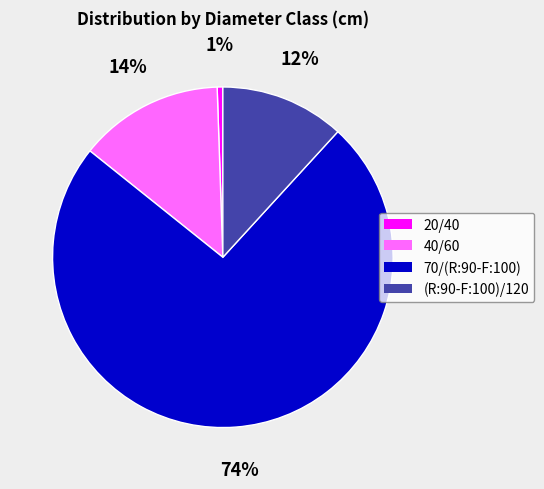

How many segments does this pie chart have?

4